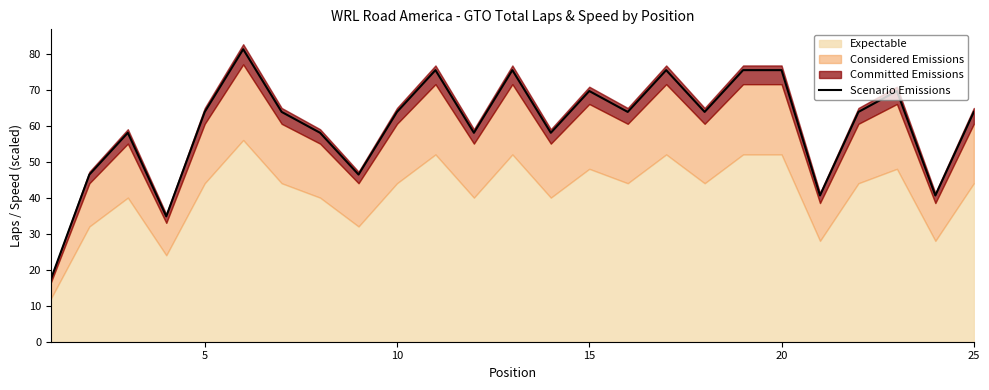

What is the maximum value for Scenario Emissions?

81.2